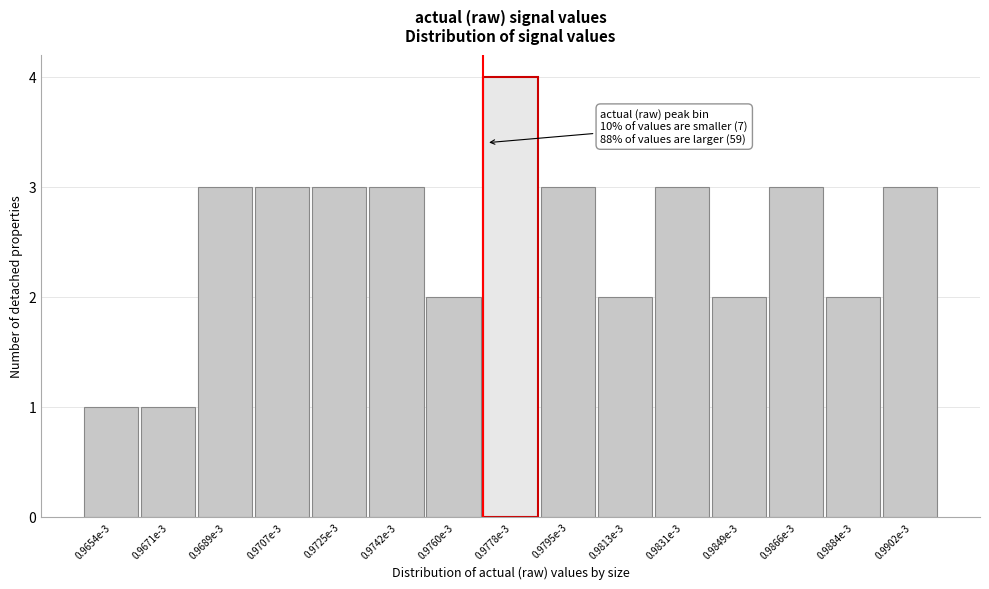

Reading left to right, transcribe all the data shown in this chart.

1	1	3	3	3	3	2	4	3	2	3	2	3	2	3